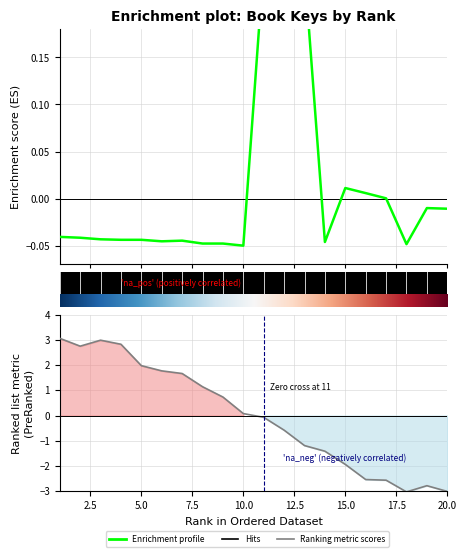

What is the sum of all values?

0.2